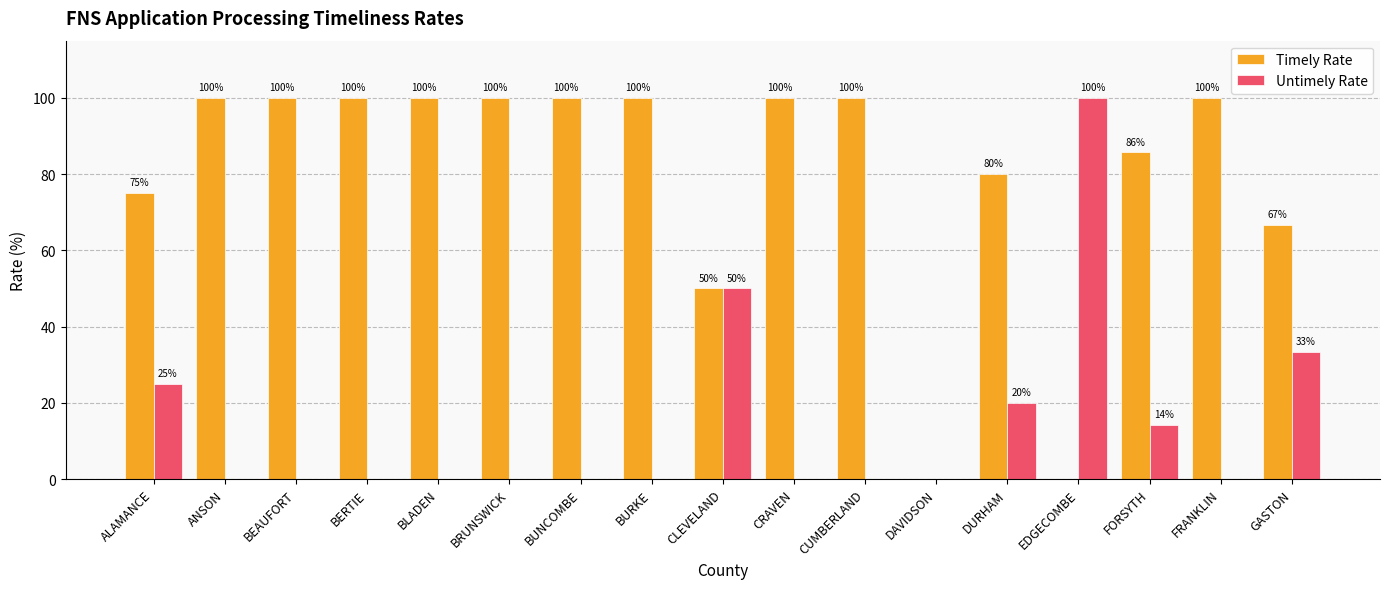

What is the sum of all Untimely Rate values?

242.6